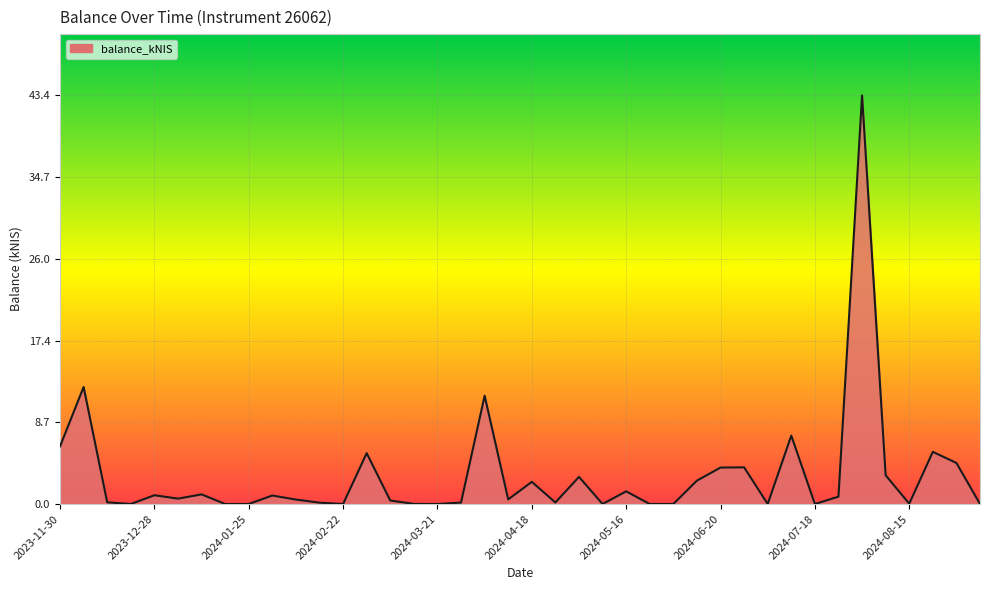

What is the difference between the maximum and minimum values?

43.4